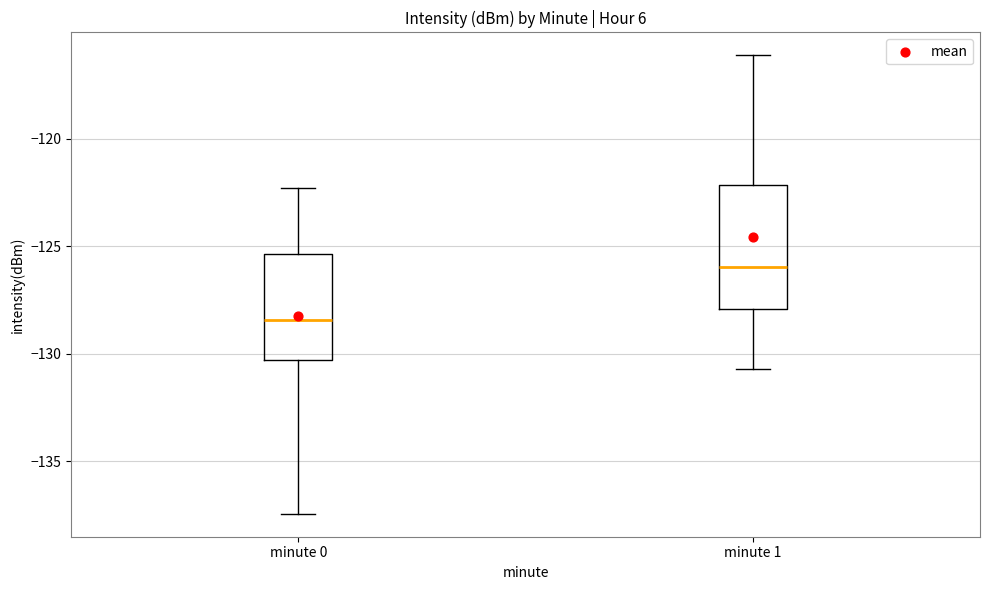

Which box is the tallest, from its lower edge to its upper edge?

minute 1